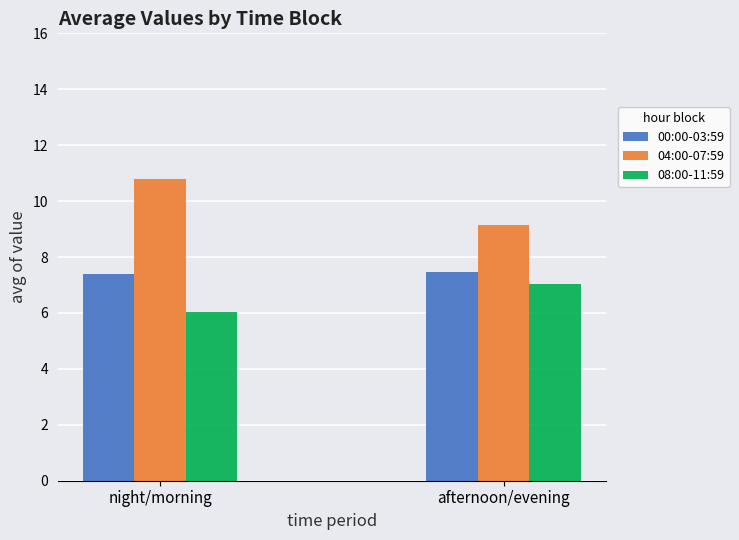

What is the sum of the 04:00-07:59 values at afternoon/evening and night/morning?

20.0